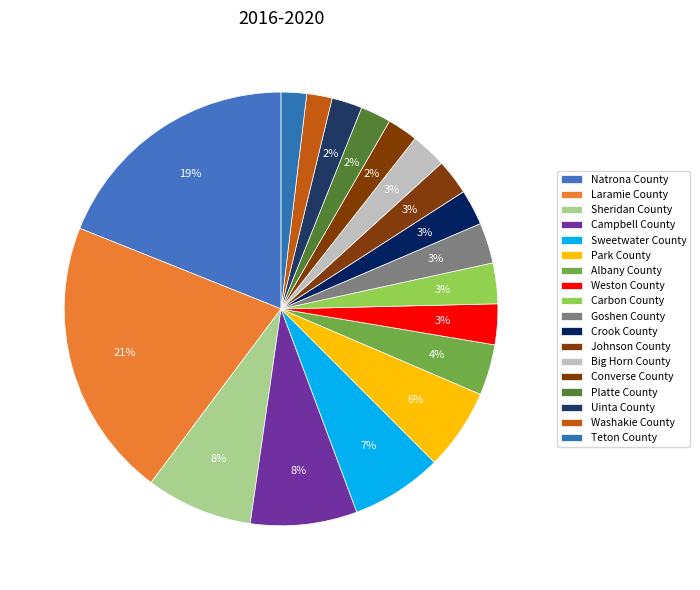

Count the number of slices in the pie.

18